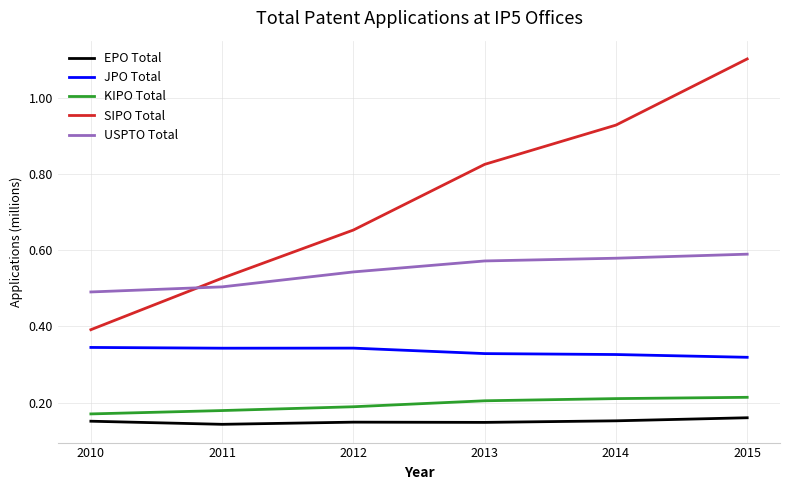

True or false: JPO Total and USPTO Total intersect in this chart.

False